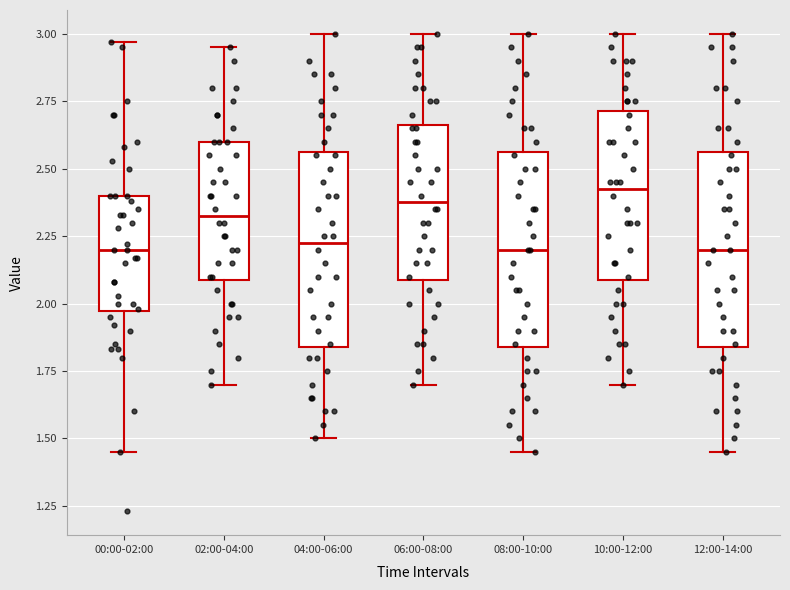

Where is the lower edge of the box for 10:00-12:00 on the y-axis? The values are not printed on the chart, so give them approximately, as read against the axis.

2.10